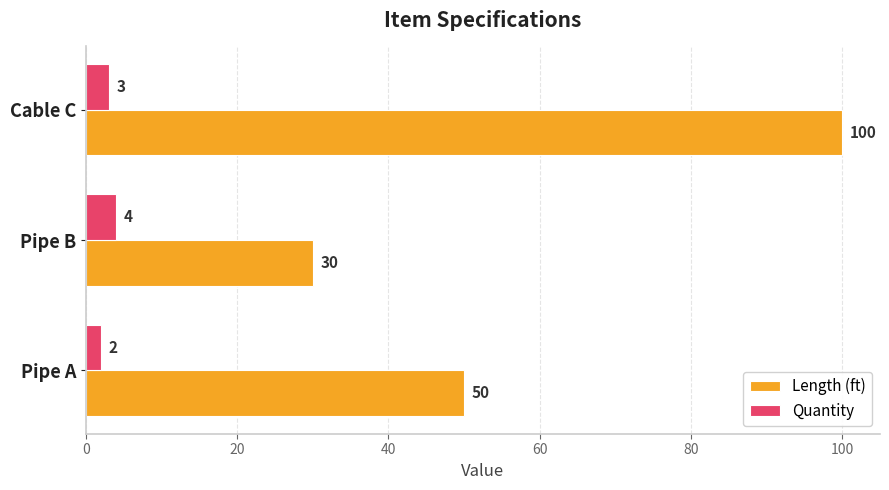

How many distinct data groups are displayed?

2